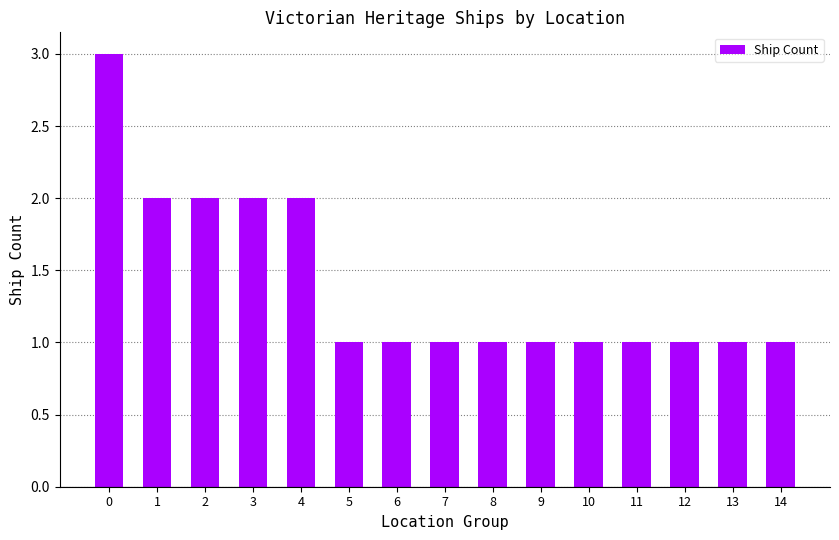

What is the change in value from 4 to 8?

-1